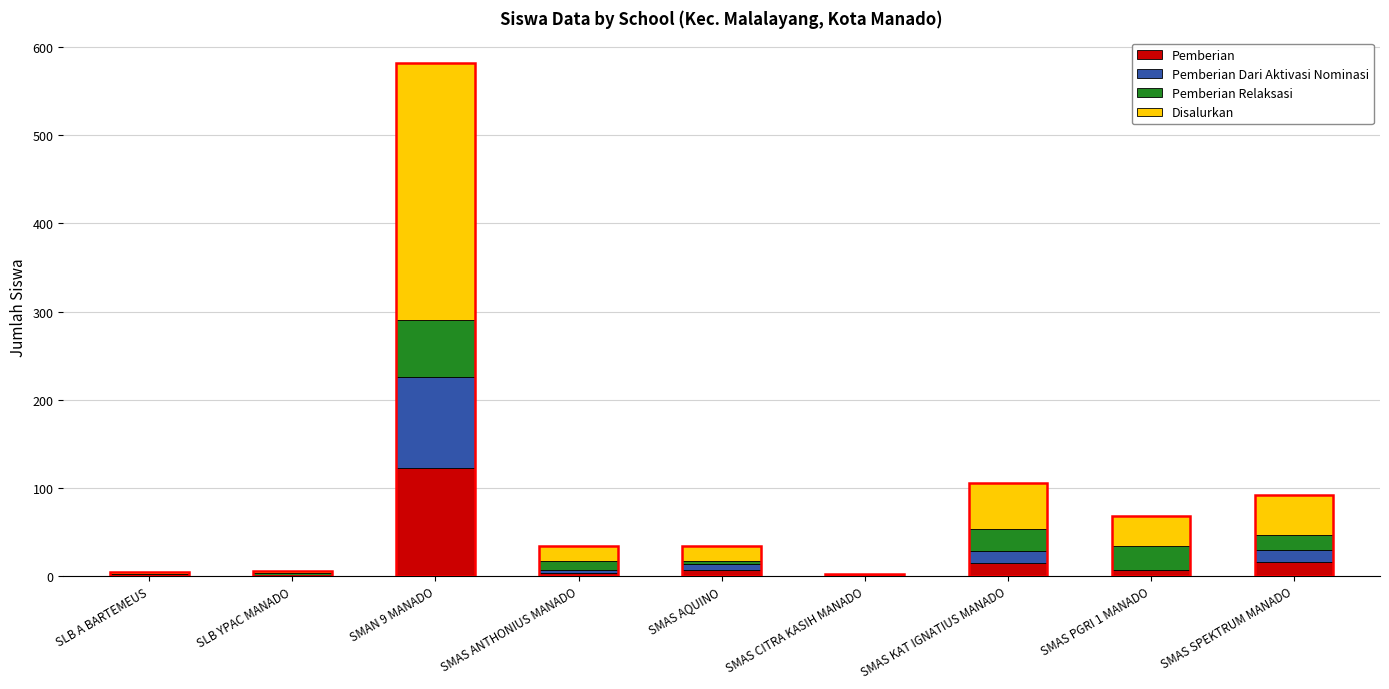

At which category is the sum across all series the highest?

SMAN 9 MANADO